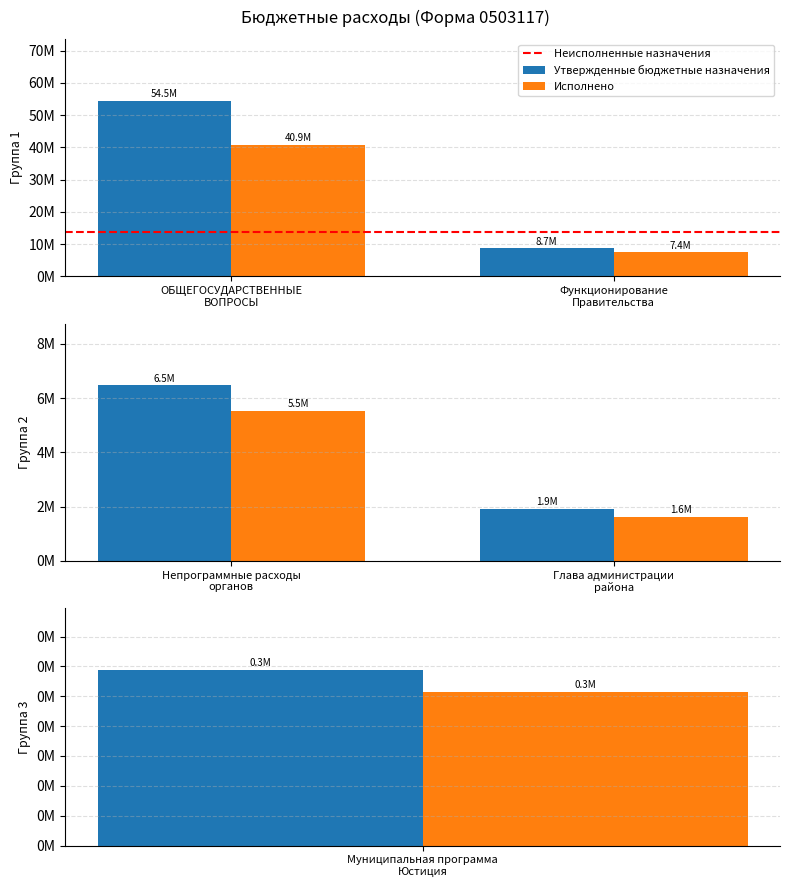

Are the bars horizontal?

No